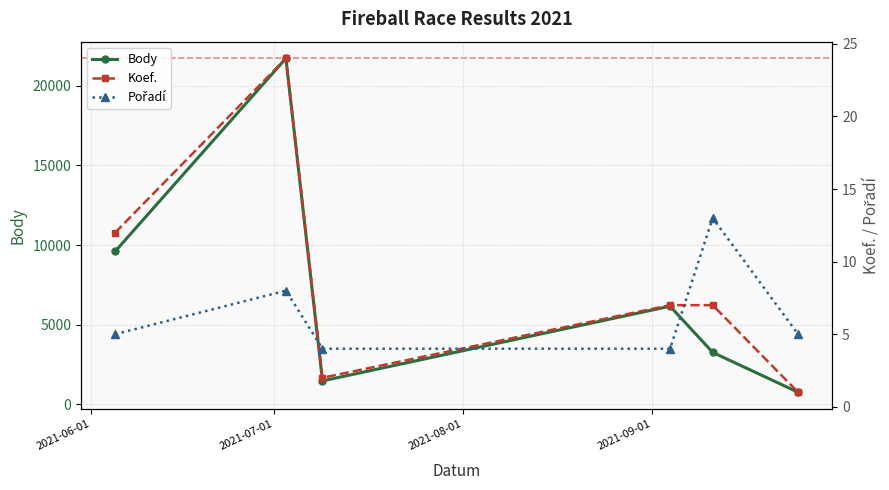

What is the greatest value displayed?

21732